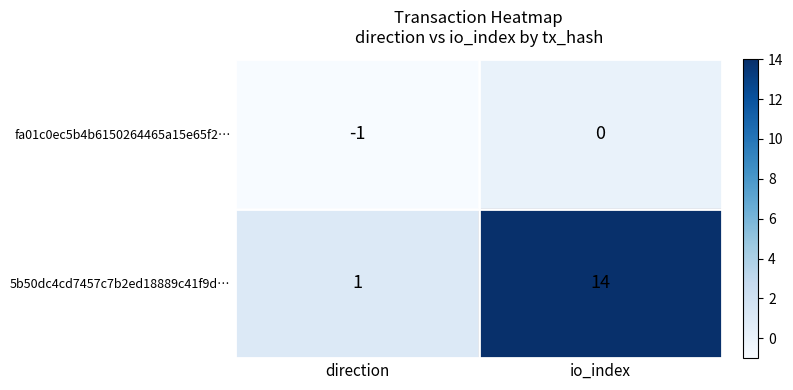

What is the difference between the maximum and minimum values in the 5b50dc4cd7457c7b2ed18889c41f9d… series?

13